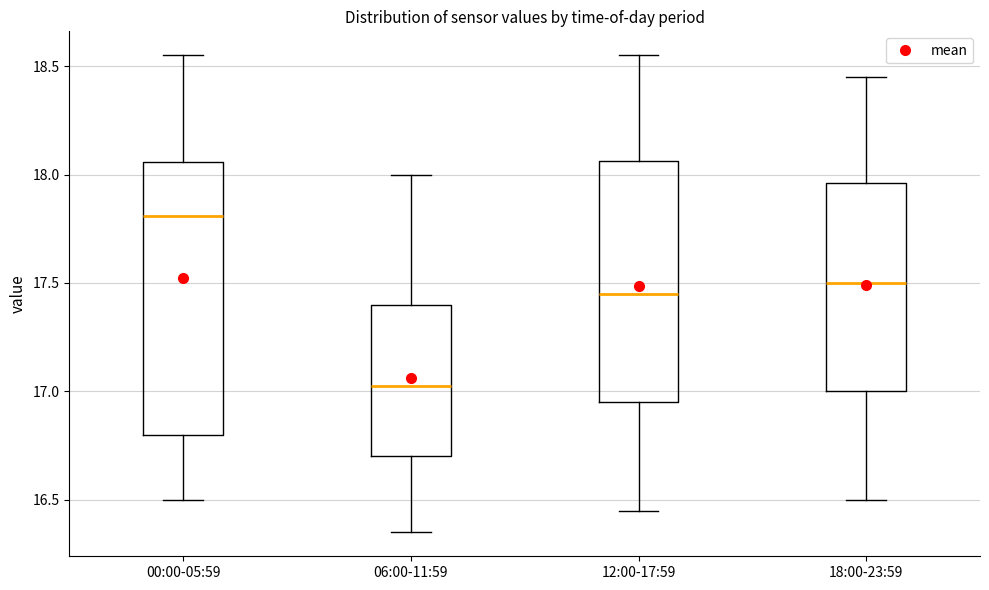

Reading left to right, read every box against the y-axis: the position of its median line, the range the box covers, and the ends of its whiskers. The values are not printed on the chart, so give them approximately, as read against the axis.

00:00-05:59: median 17.80, box 16.80 to 18.05, whiskers 16.50 to 18.55
06:00-11:59: median 17.05, box 16.70 to 17.40, whiskers 16.35 to 18.00
12:00-17:59: median 17.45, box 16.95 to 18.05, whiskers 16.45 to 18.55
18:00-23:59: median 17.50, box 17.00 to 17.95, whiskers 16.50 to 18.45